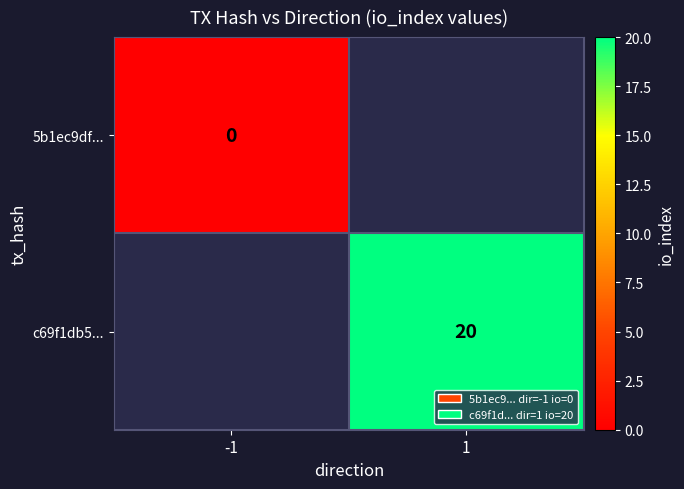

The c69f1db5... series shows 20 at 1. True or false?

True